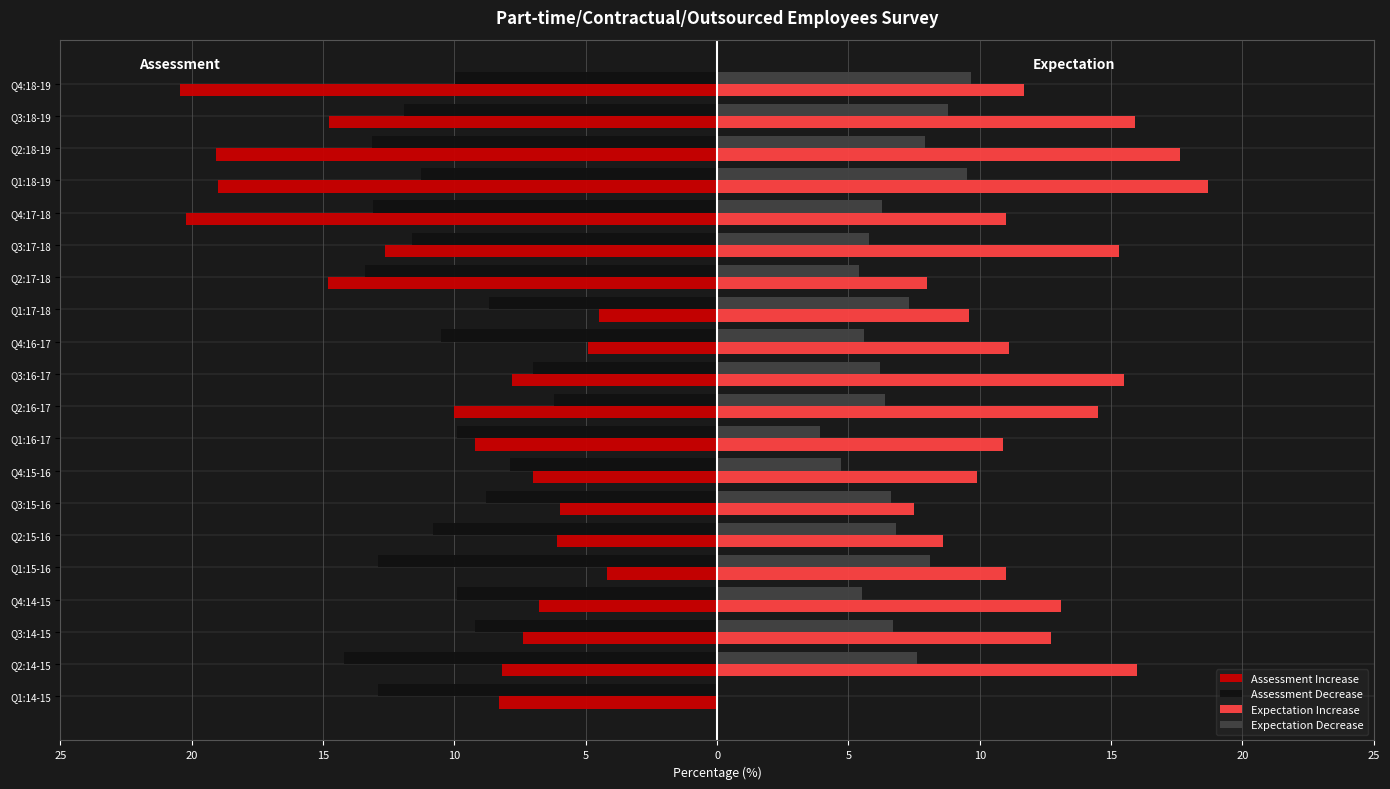

What are all the series names shown in the legend?

Assessment Increase, Assessment Decrease, Expectation Increase, Expectation Decrease